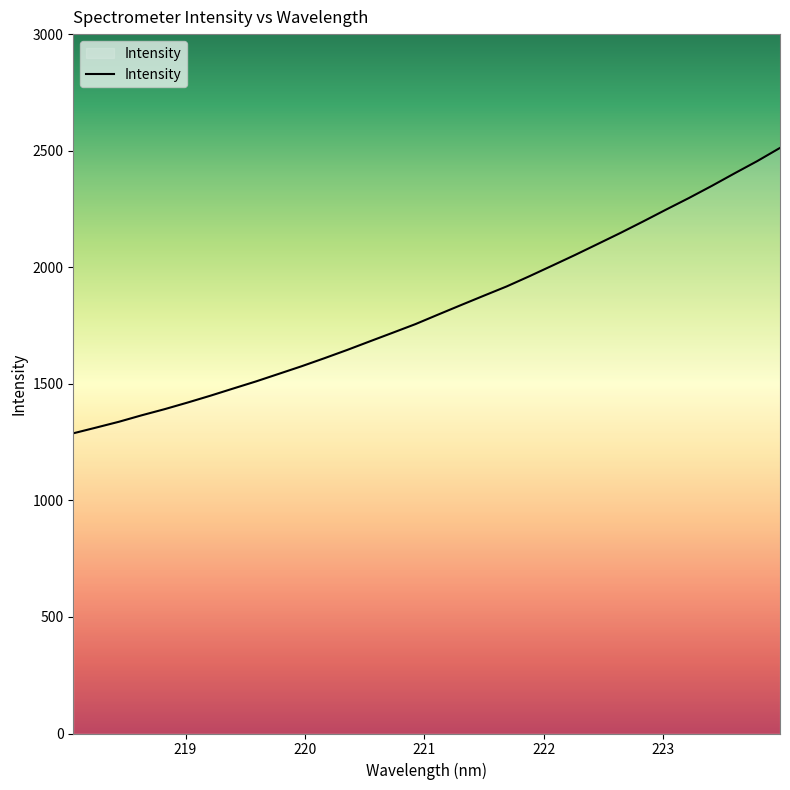

What is the difference between the second highest and second lowest values?

1143.0